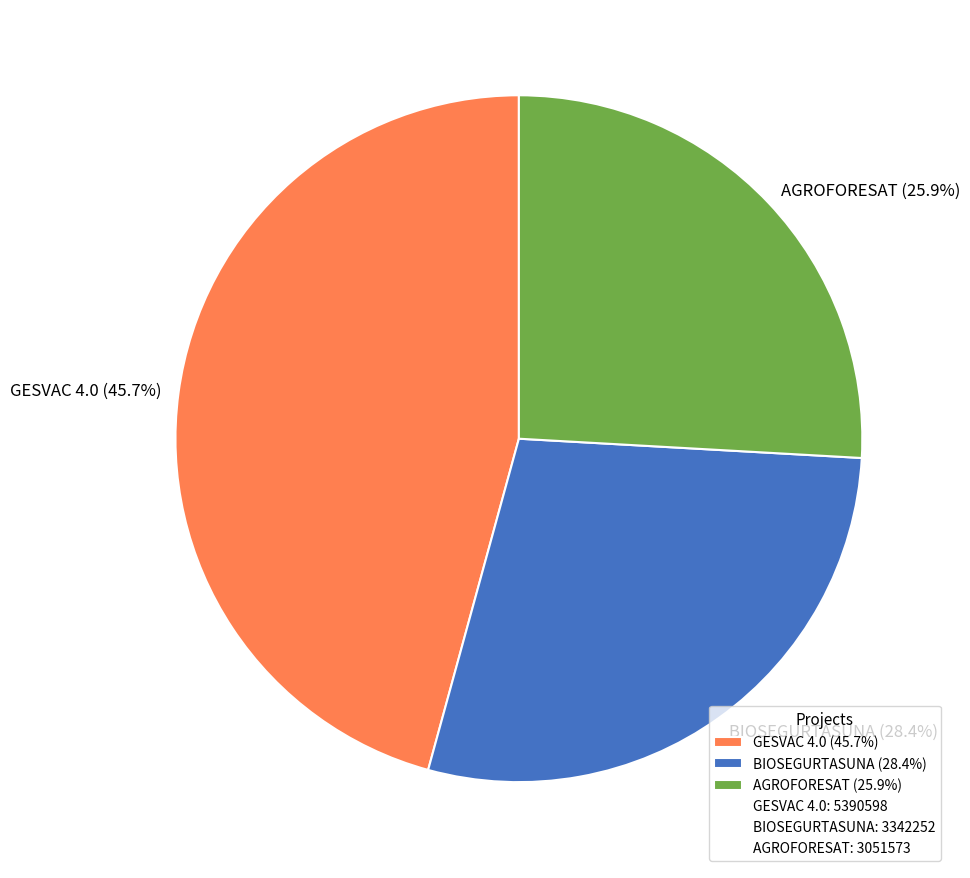

Which has a higher value, GESVAC 4.0 (45.7%) or AGROFORESAT (25.9%)?

GESVAC 4.0 (45.7%)